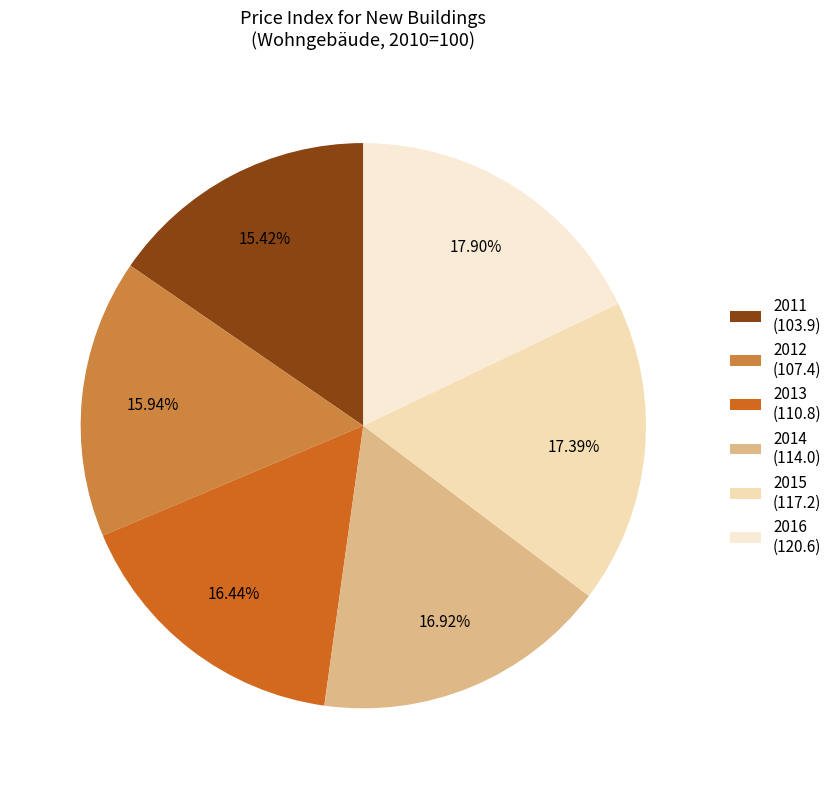

To the nearest percent, what portion does 2011 represent?

15%